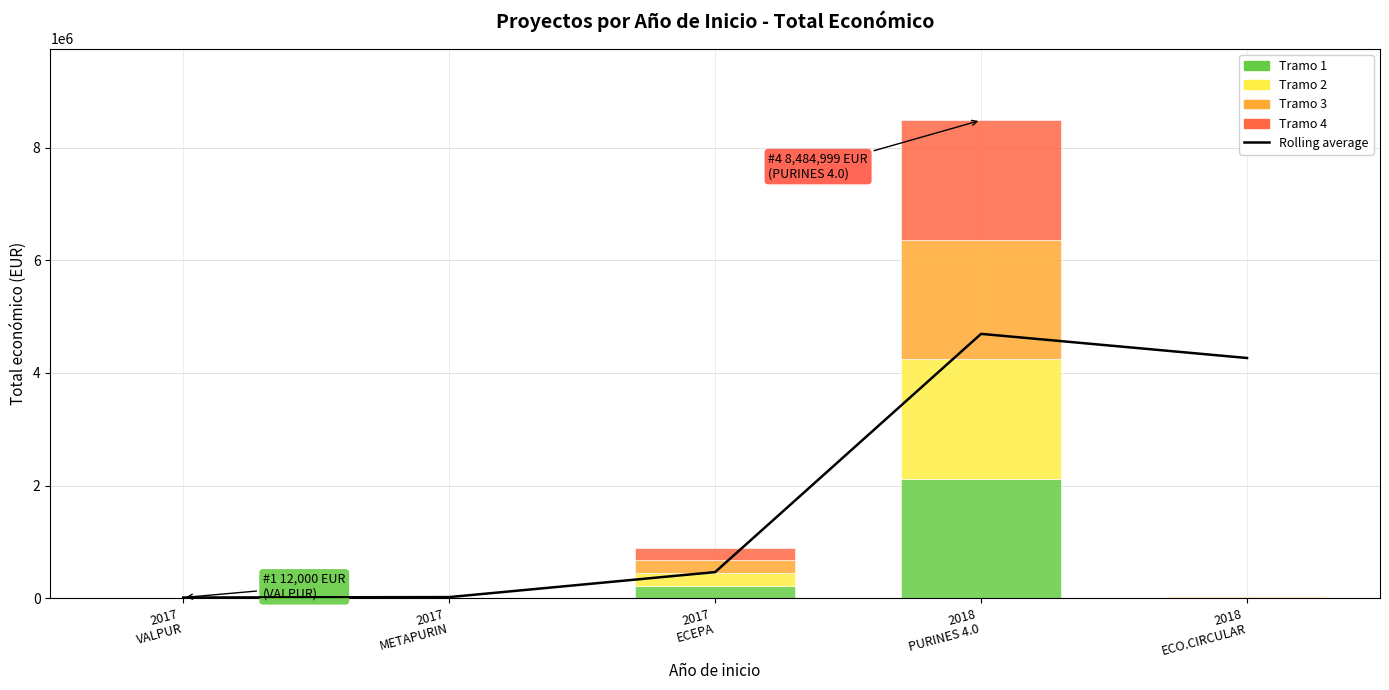

At which category does the chart reach its peak across all series?

2018
PURINES 4.0